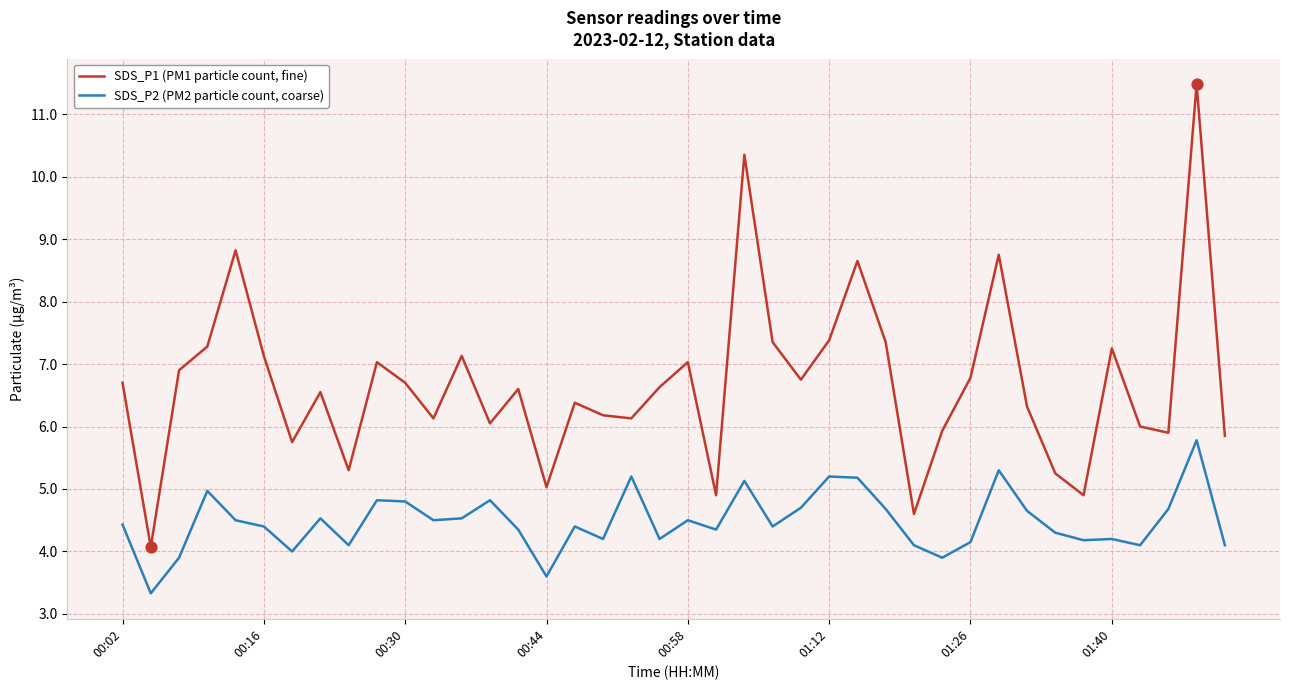

What are all the series names shown in the legend?

SDS_P1 (PM1 particle count, fine), SDS_P2 (PM2 particle count, coarse)